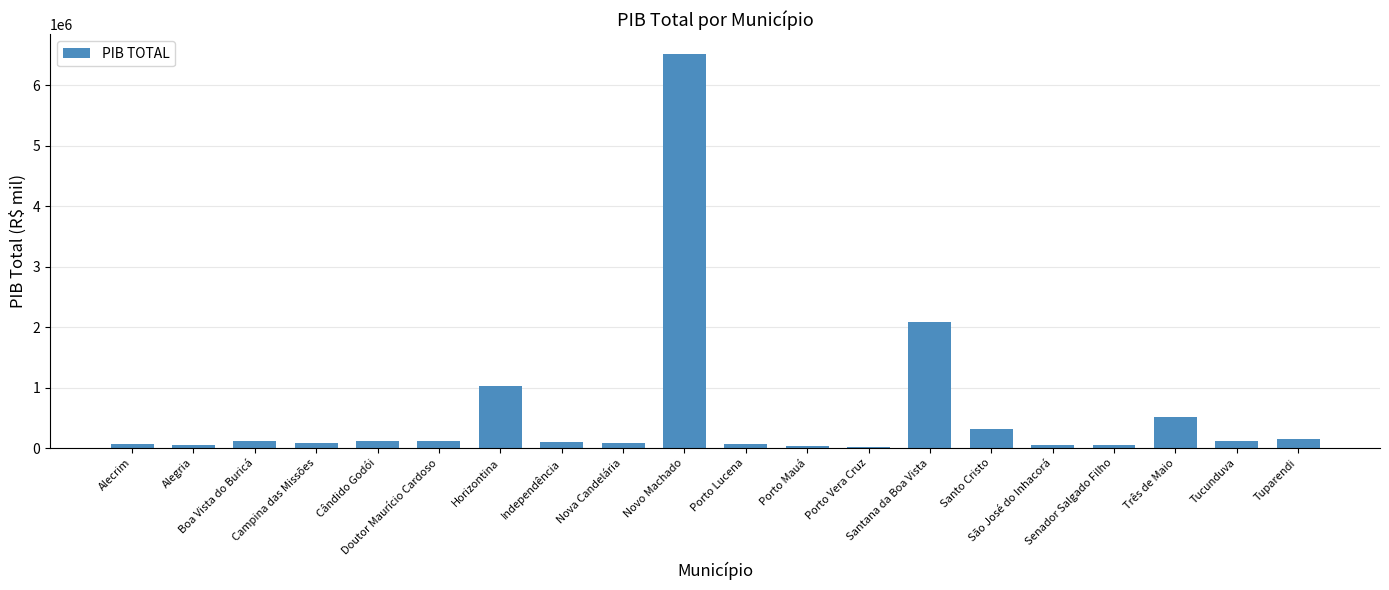

Count the number of values greater than 109767.

10